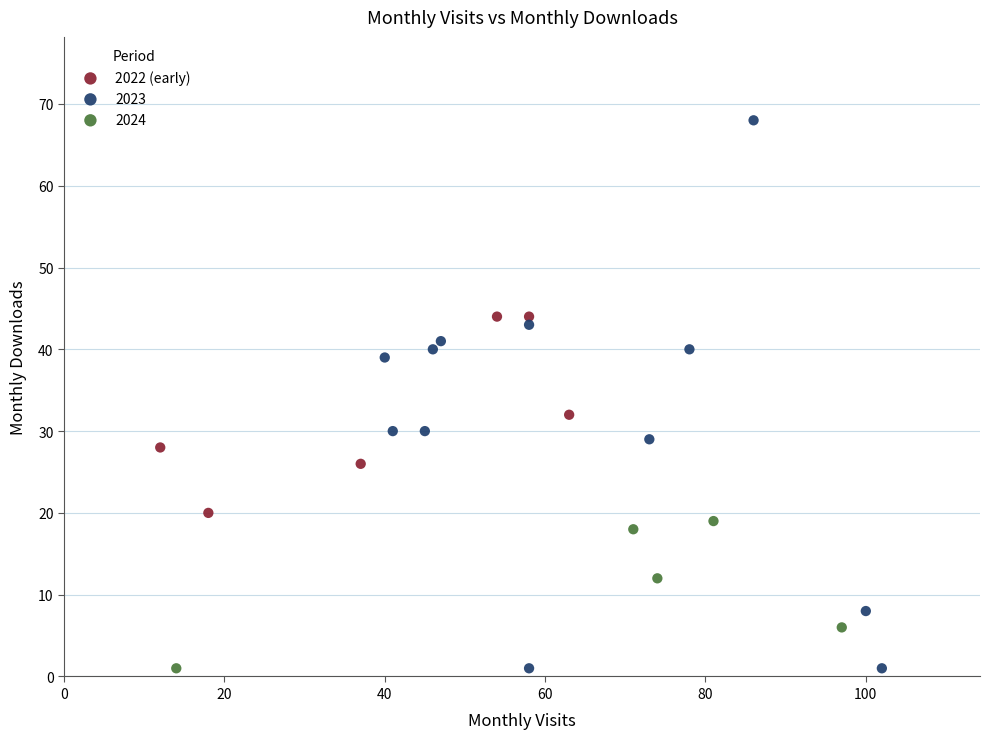

Which series has the largest Y range (max minus min)?

2023